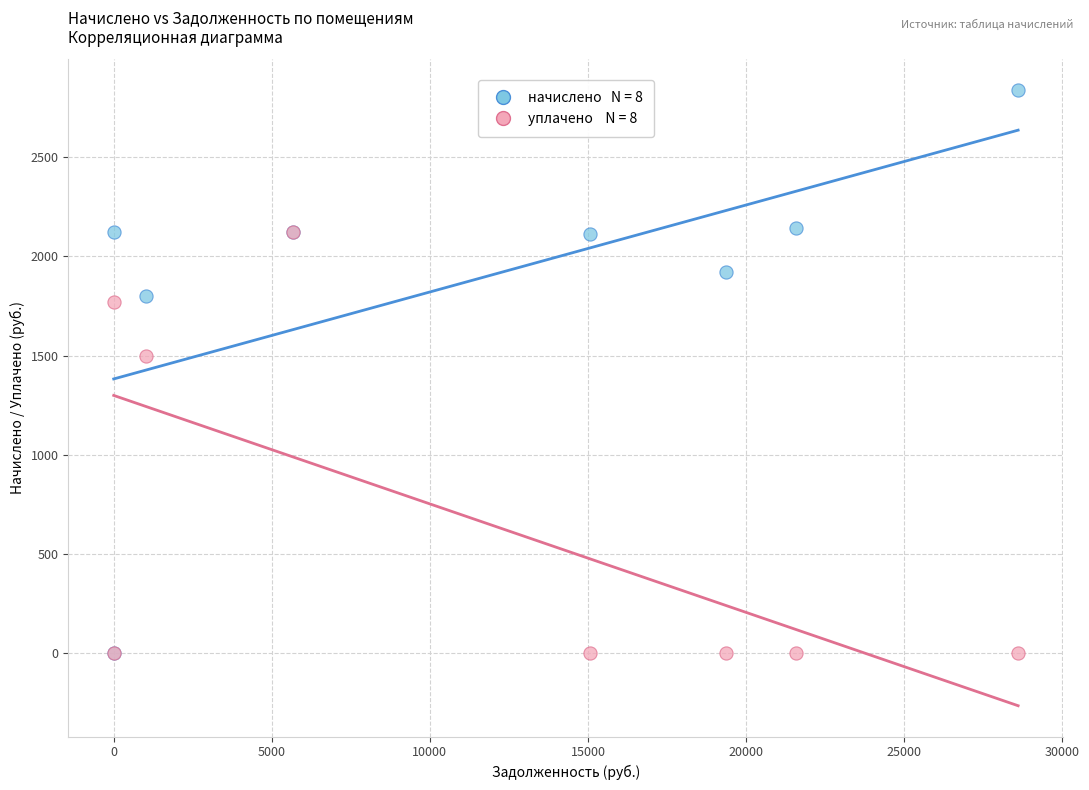

Across all series, what Y value is closest to 1419?

1499.6